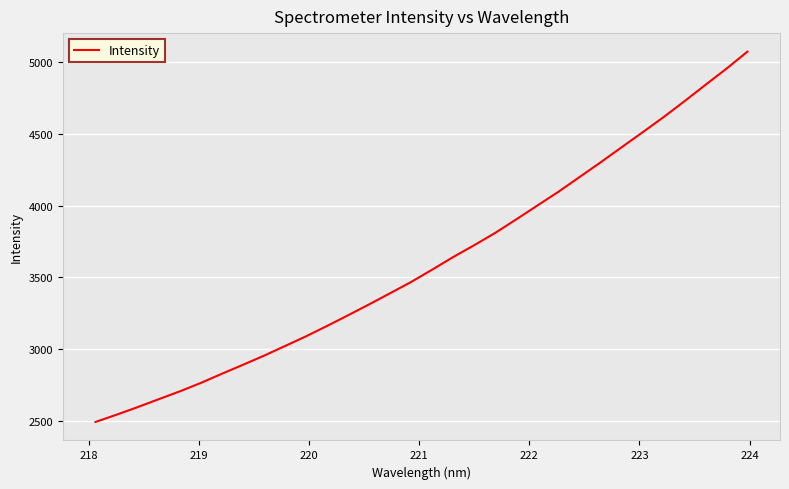

What is the difference between the maximum and minimum values?

2583.5